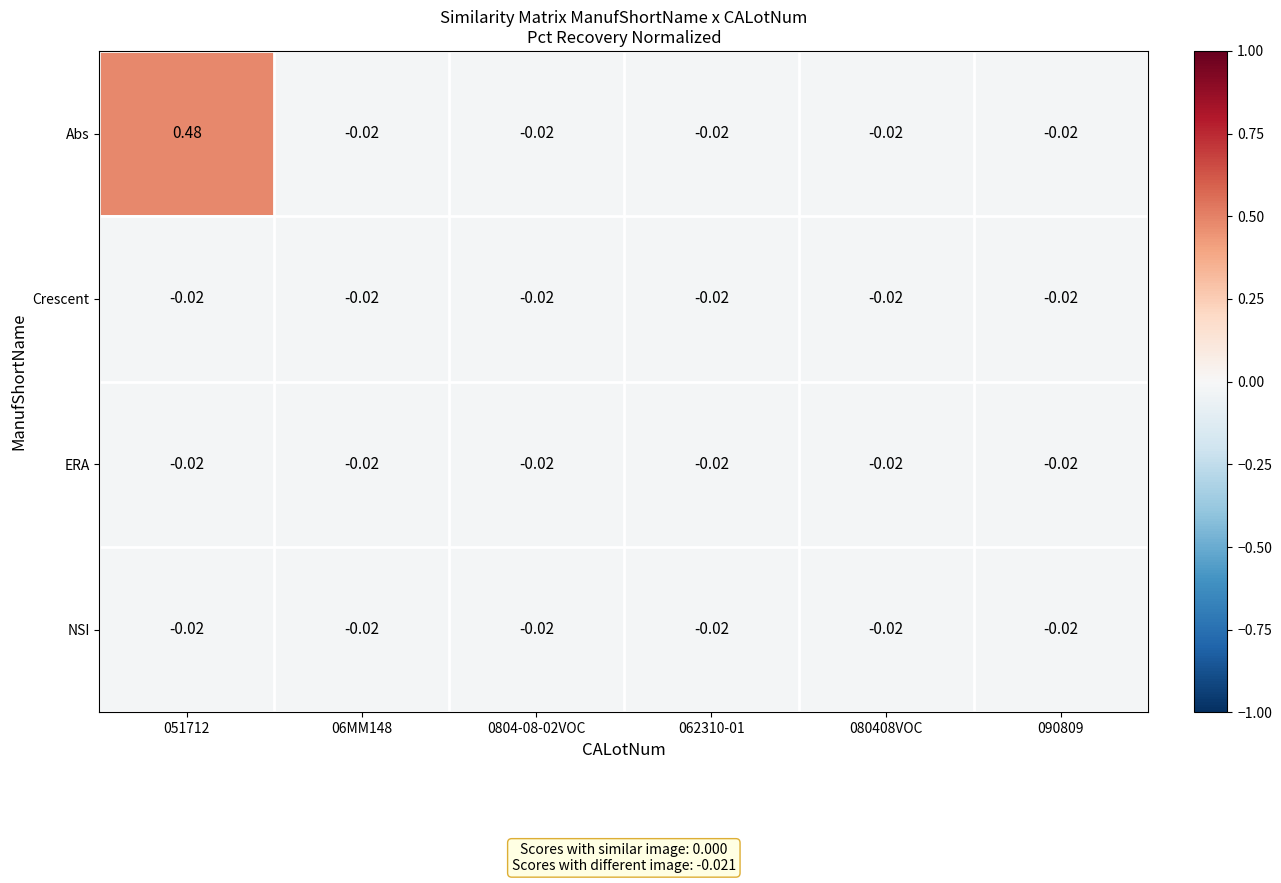

How many categories are shown in the chart?

6